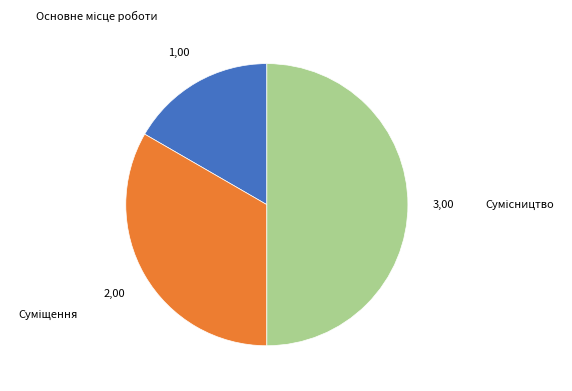

Between Сумісництво and Основне місце роботи, which is larger?

Сумісництво